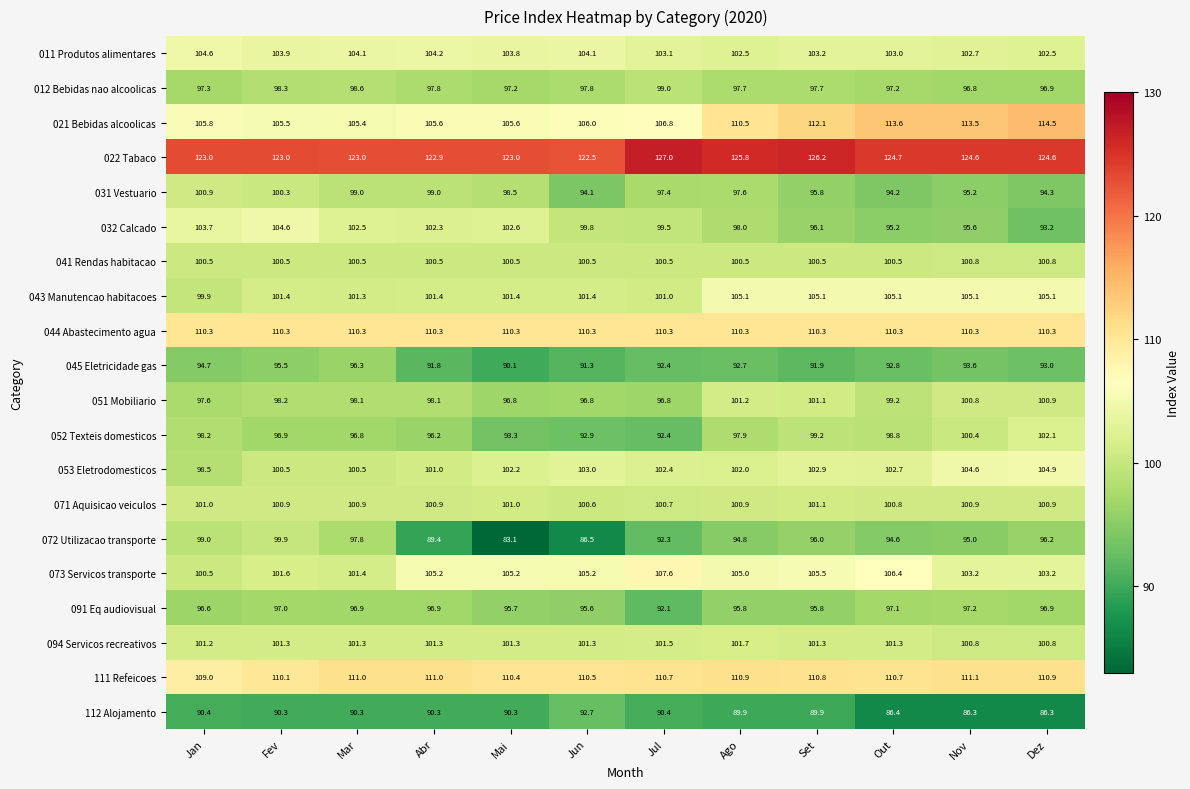

How many data points does each series have?

12